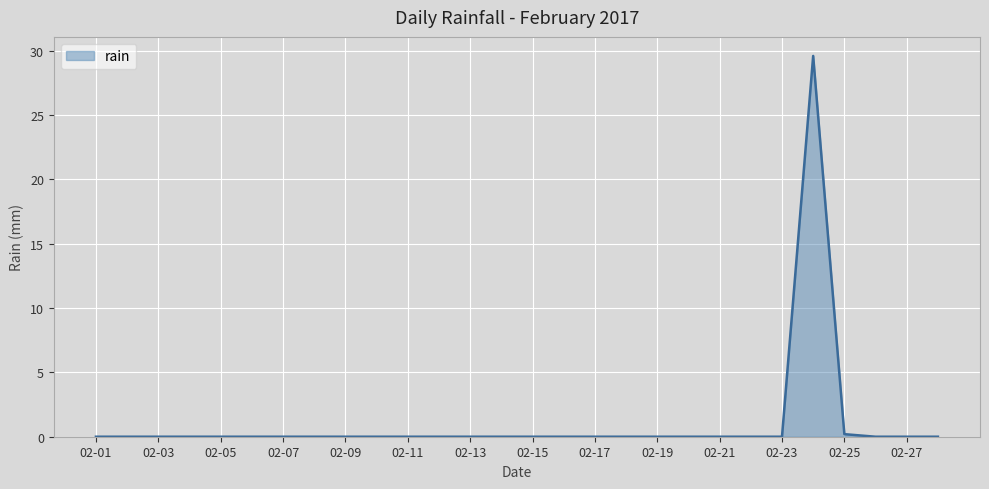

What is the difference between the maximum and minimum values?

29.6